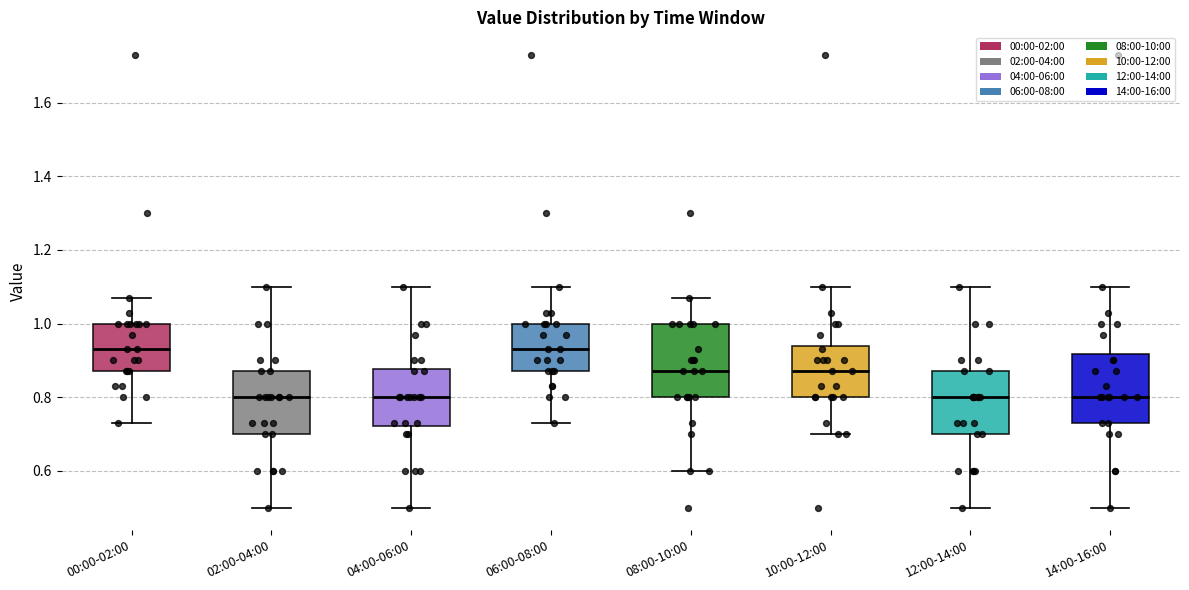

Where is the upper edge of the box for 10:00-12:00 on the y-axis? The values are not printed on the chart, so give them approximately, as read against the axis.

0.94